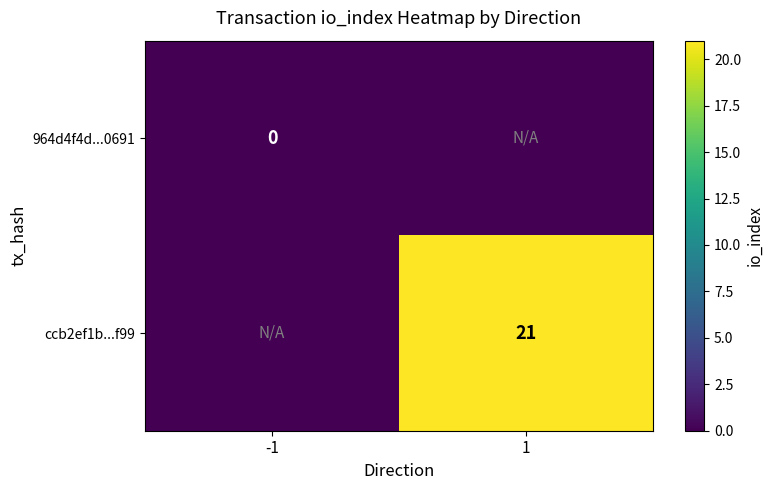

Between 1 and -1, which is larger?

1